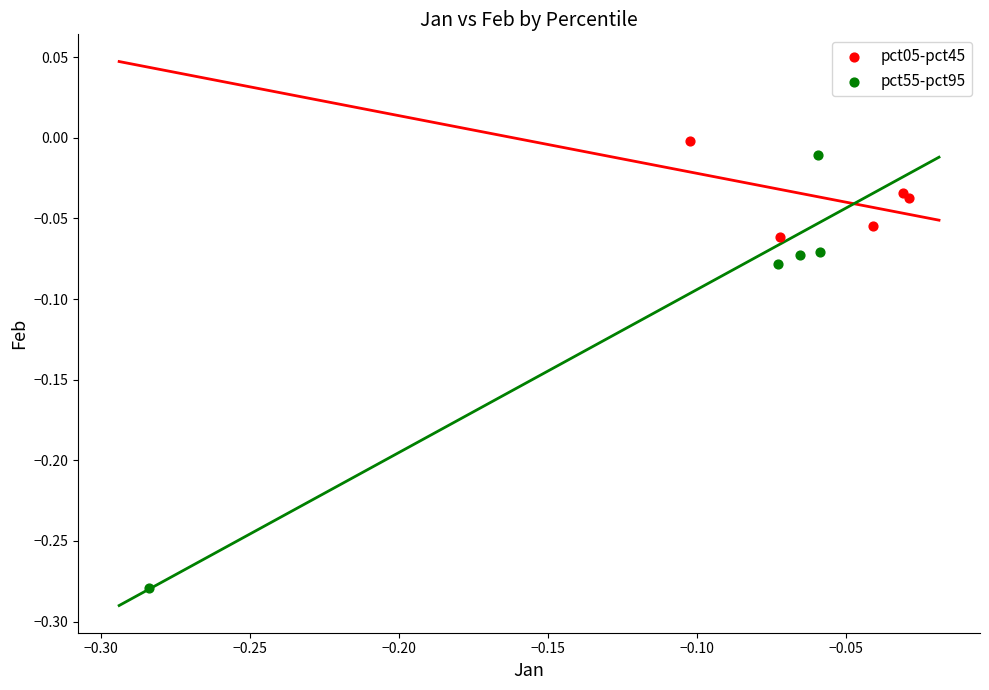

Which series has the widest spread of Y values?

pct55-pct95